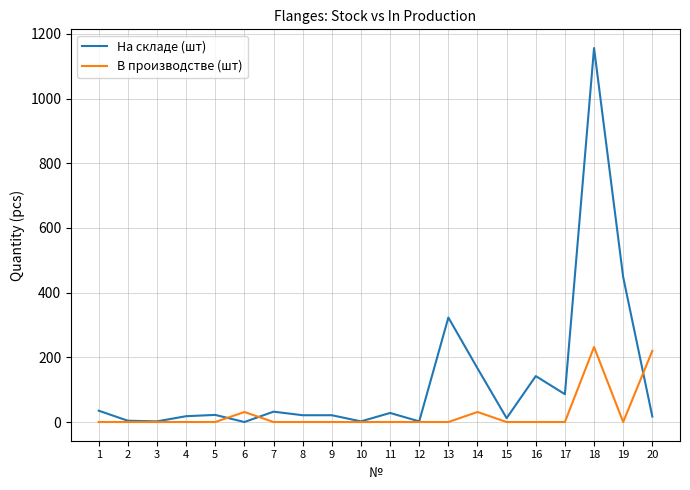

Is the value of На складе (шт) at 18 greater than the value of В производстве (шт) at 4?

Yes